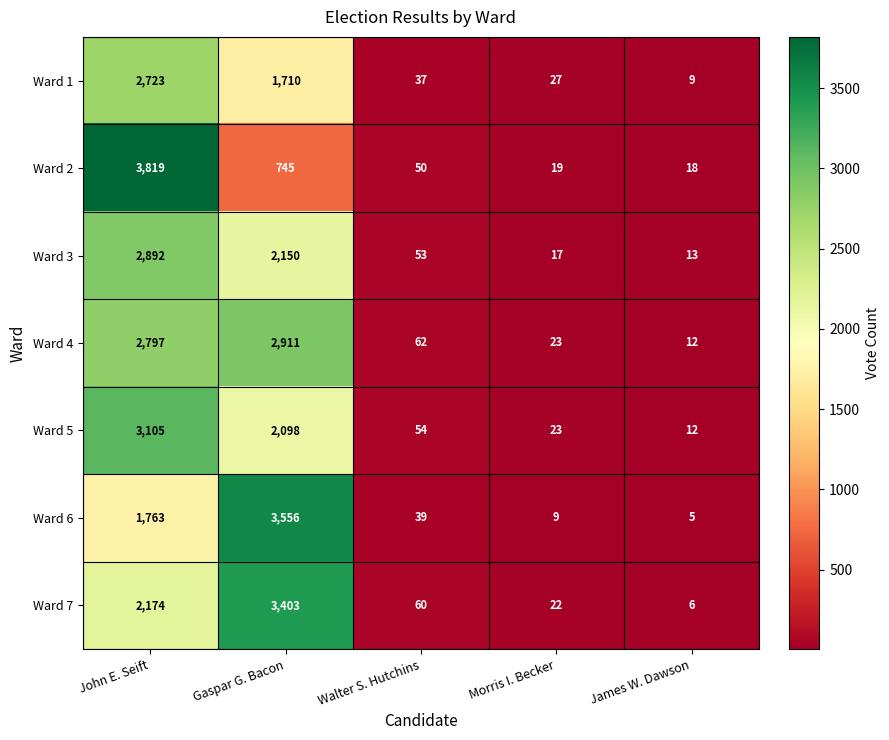

At which label is Ward 1 closest to 1366?

Gaspar G. Bacon